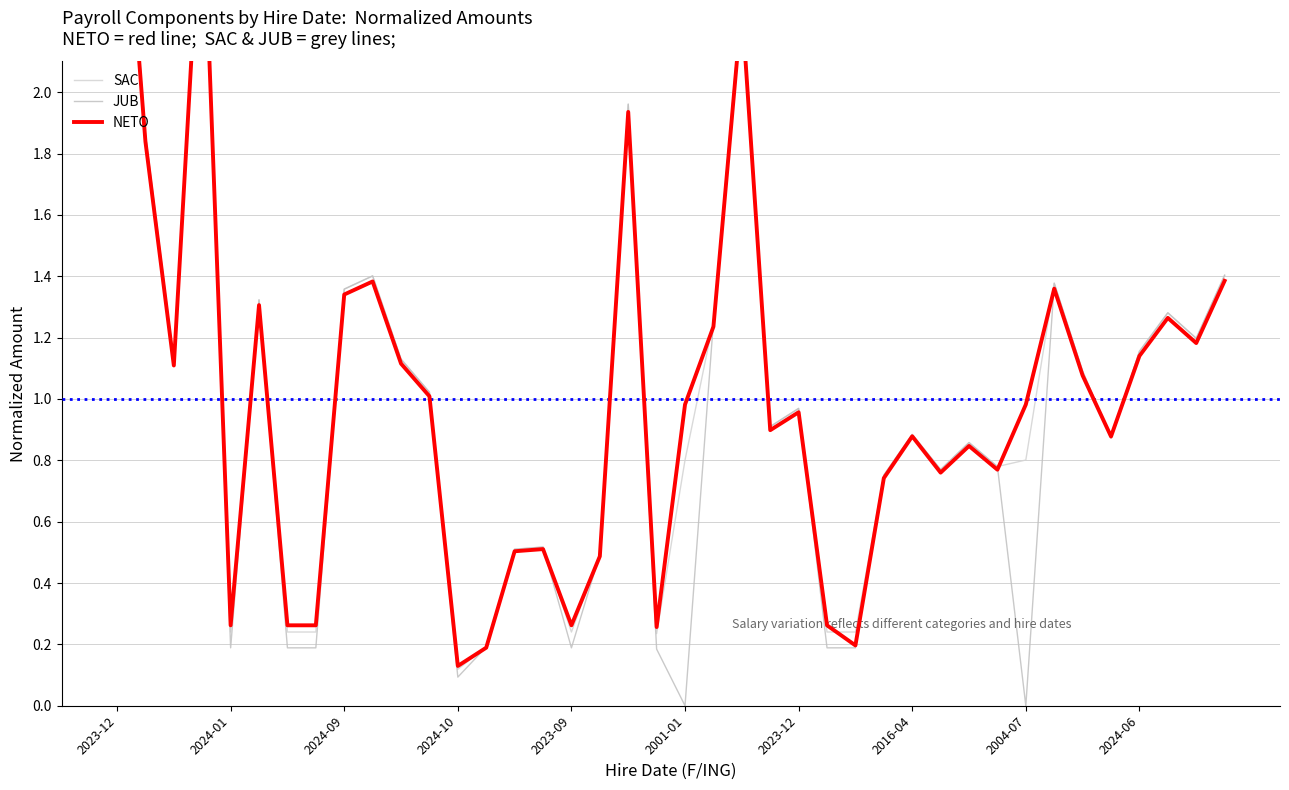

True or false: NETO has more than 2 interior local peaks.

True